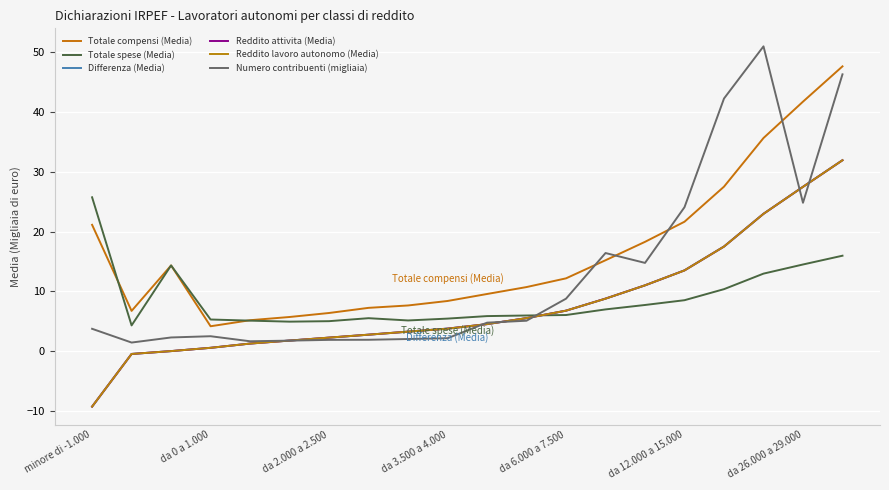

Is this an area chart (filled region under the line)?

No